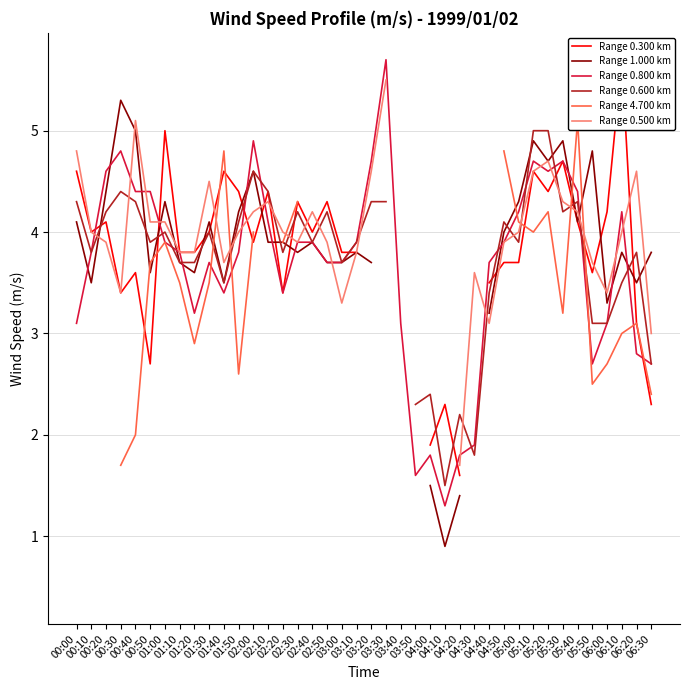

How many lines are shown in the chart?

6